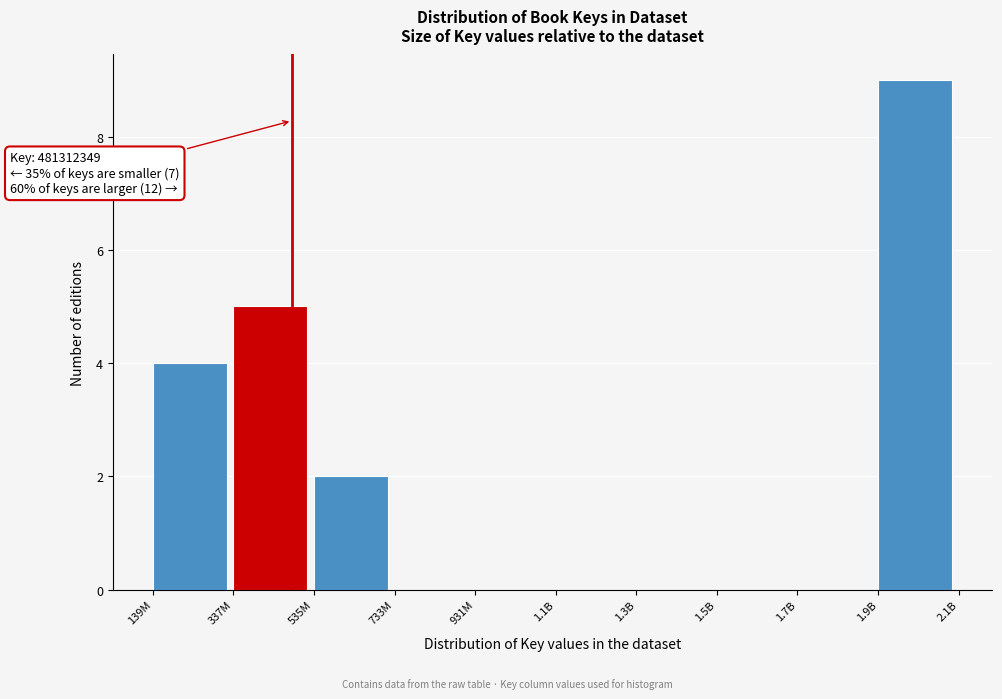

Reading left to right, list all the values displayed in this chart.

139M=4	337M=5	535M=2	733M=0	931M=0	1.1B=0	1.3B=0	1.5B=0	1.7B=0	1.9B=9